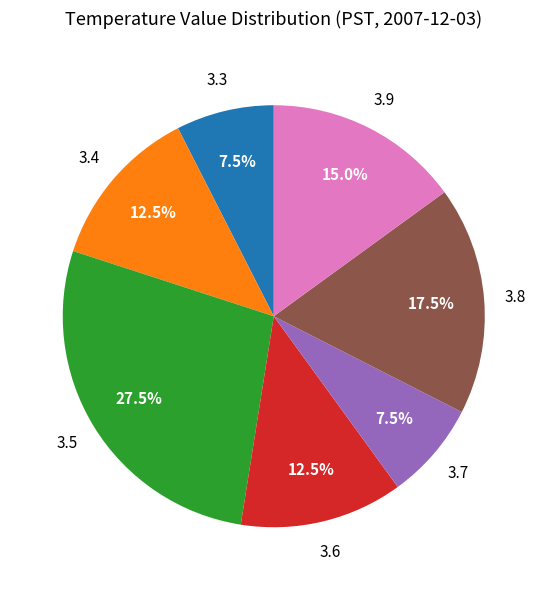

To the nearest percent, what is the combined percentage of 3.3 and 3.6?

20%